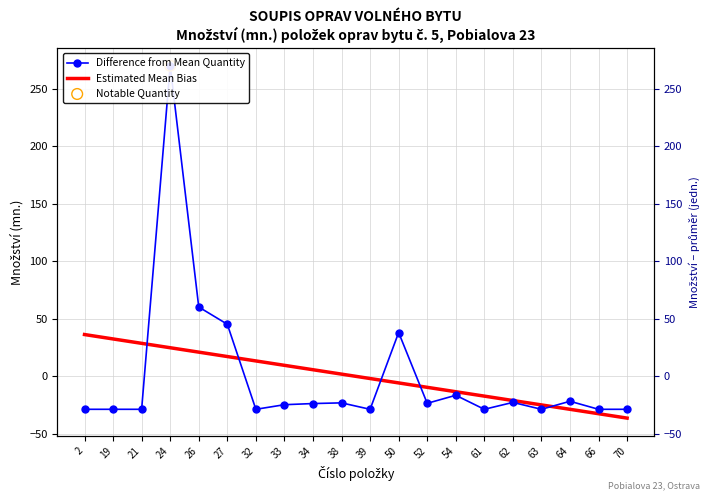

What is the total value across all series at 61?

-45.9